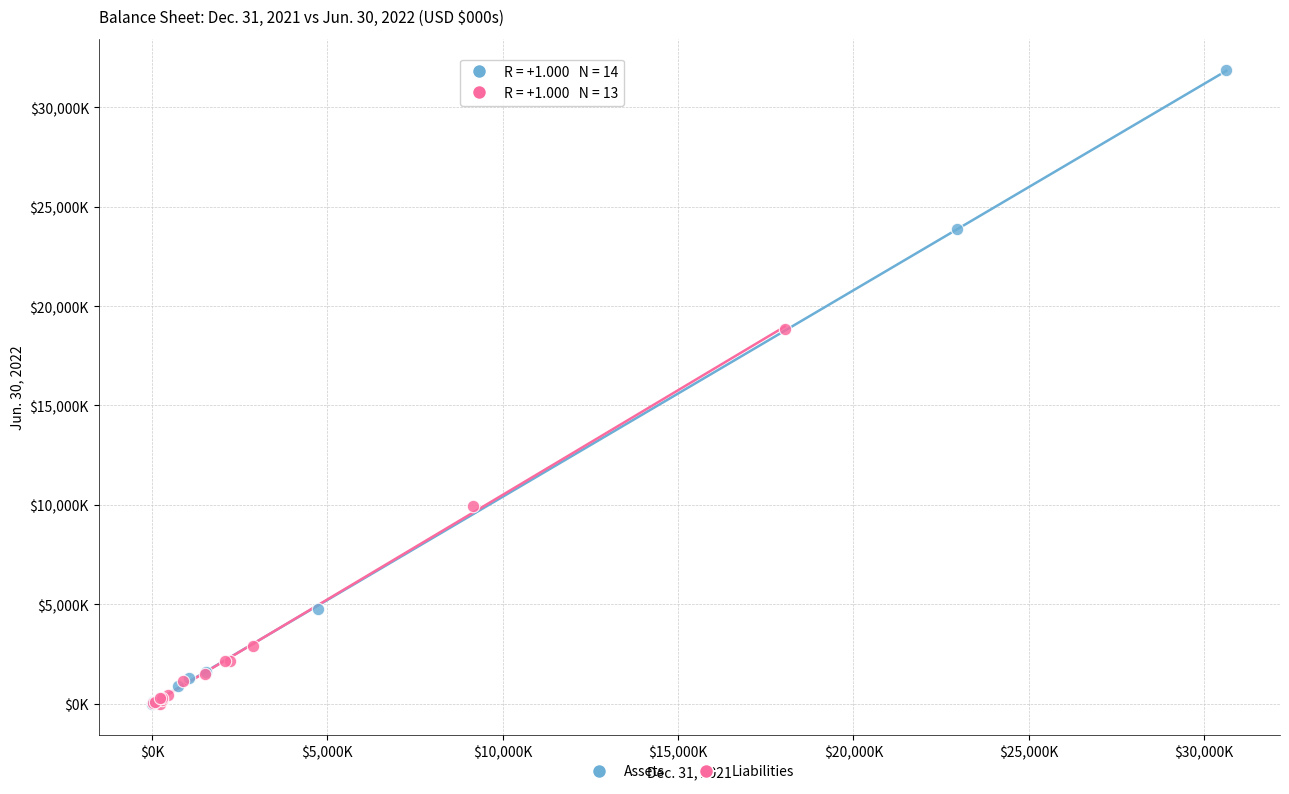

What are all the series names shown in the legend?

Assets, Liabilities